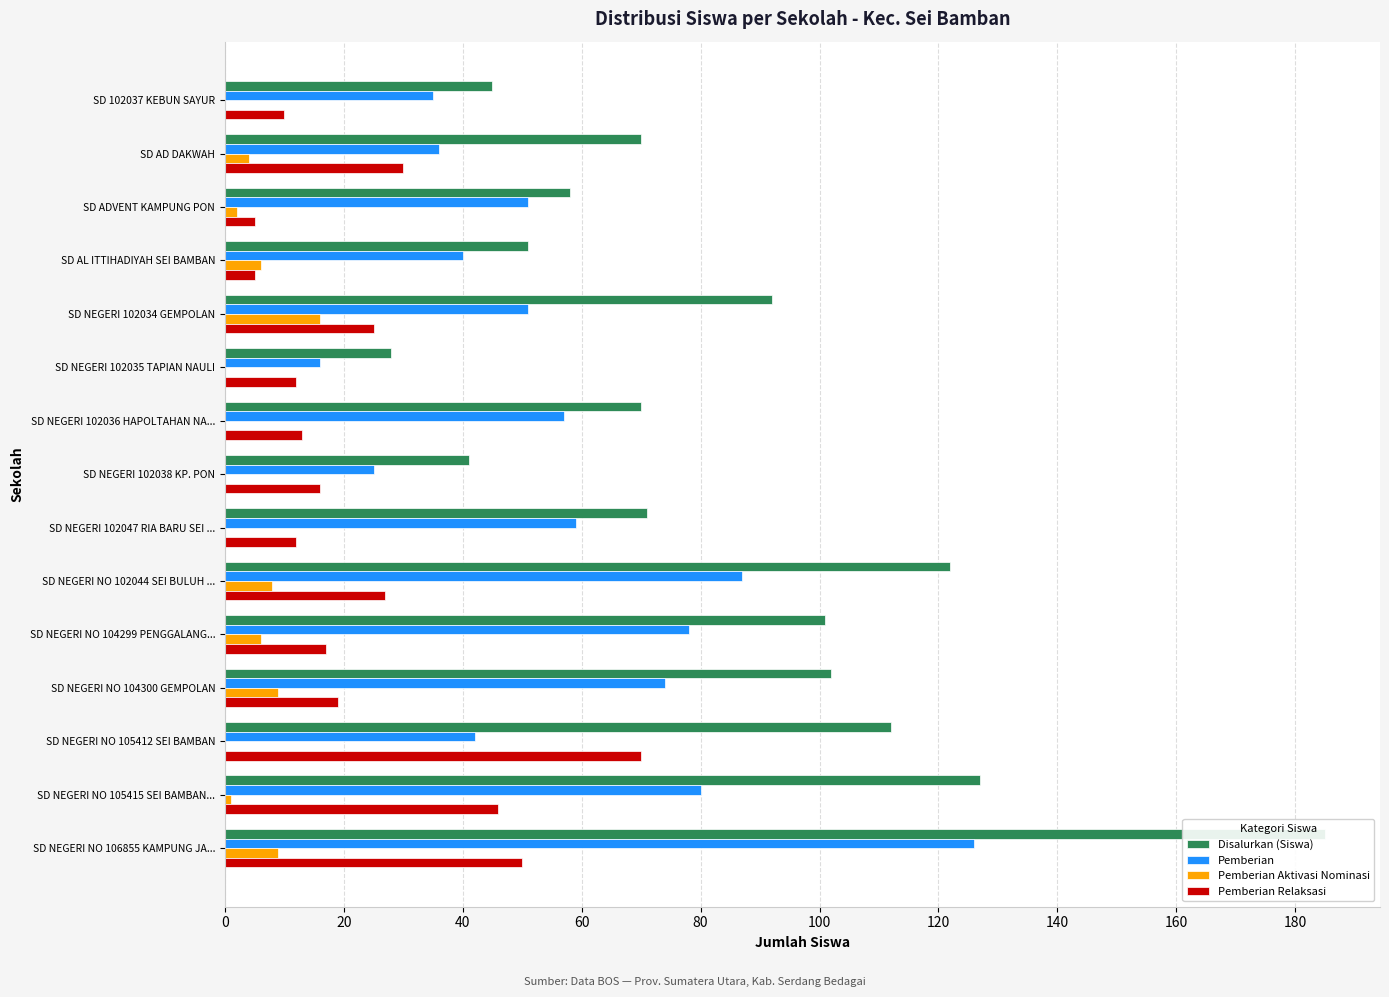

Which series has the widest spread of values?

Disalurkan (Siswa)